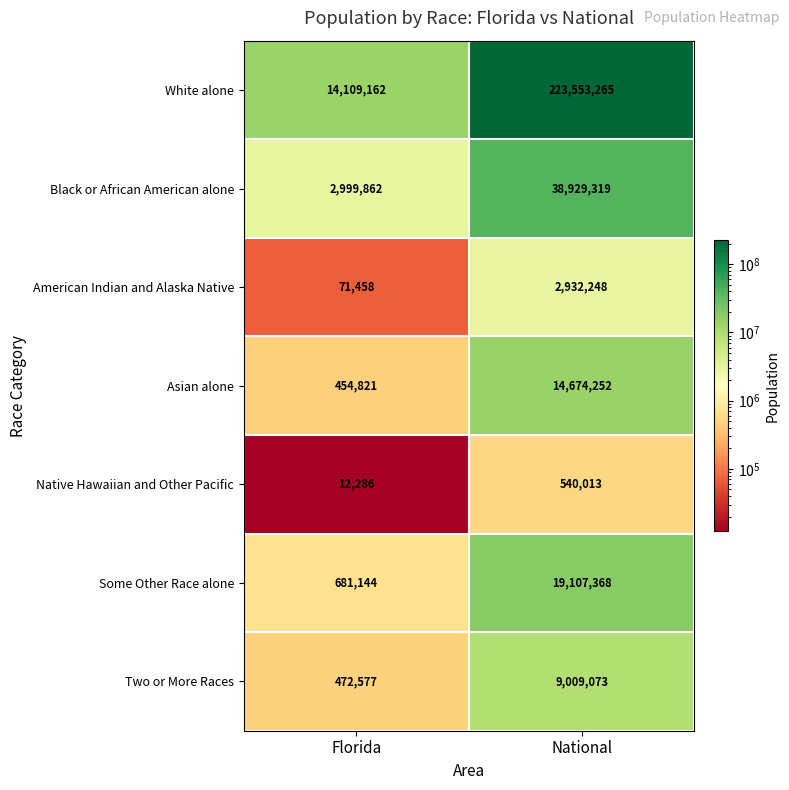

What is the total value across all series at Florida?

18801310